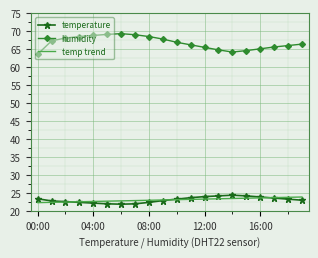

In humidity, how many points are higher than both neighbors (excluding endpoints)?

1